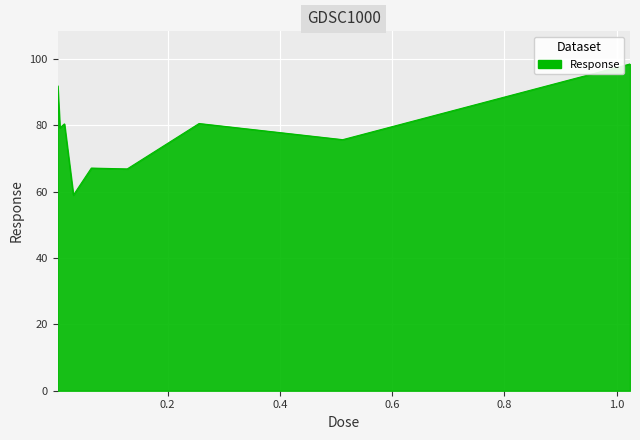

What is the smallest value displayed?

58.9